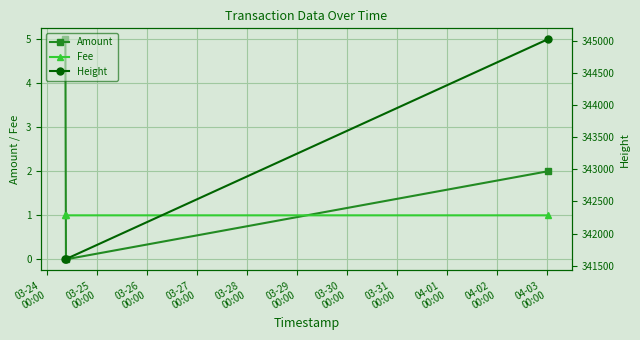

What is the average value of the Height series?

342742.3